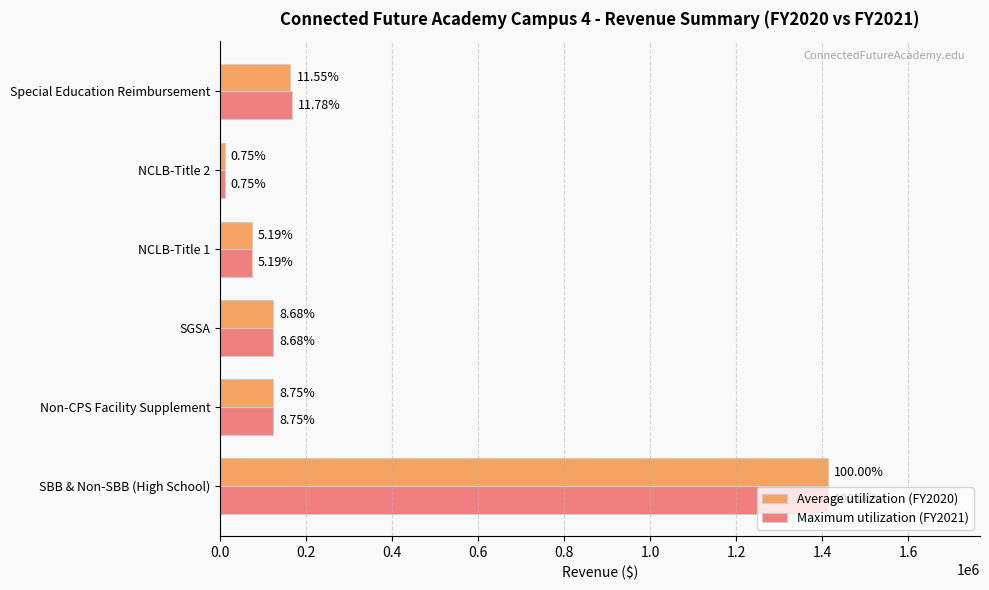

What are all the series names shown in the legend?

Average utilization (FY2020), Maximum utilization (FY2021)